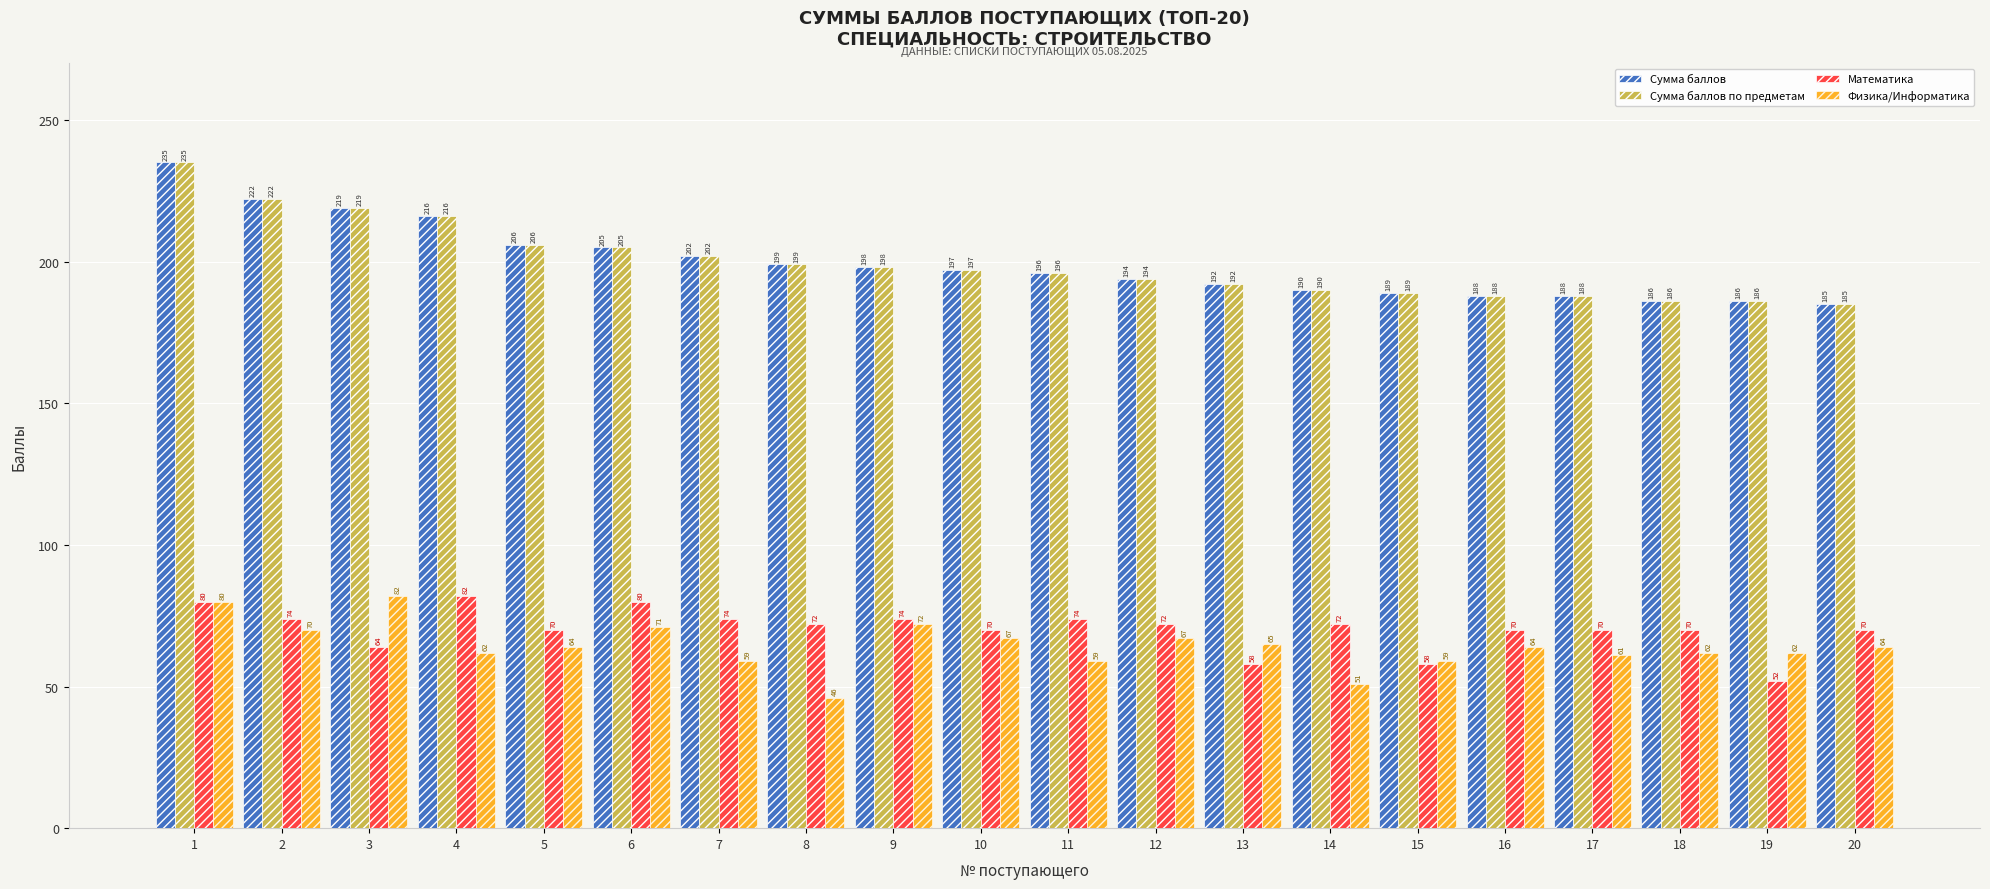

At how many categories does at least one series exceed 67?

20